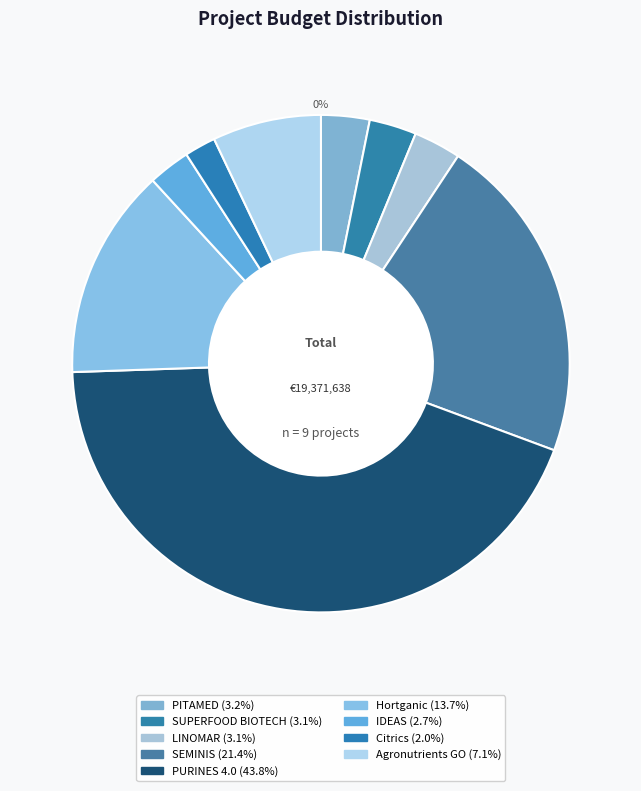

To the nearest percent, what is the average slice percentage?

11%